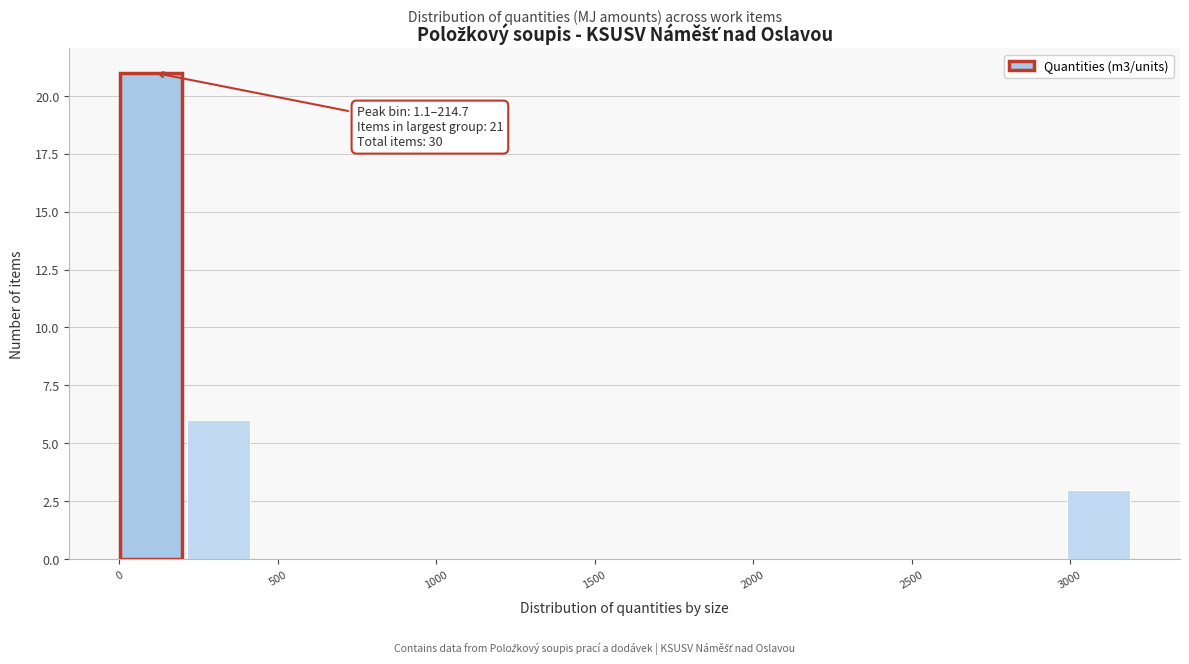

Over which range of the x-axis is the bar tallest?

0 to 200